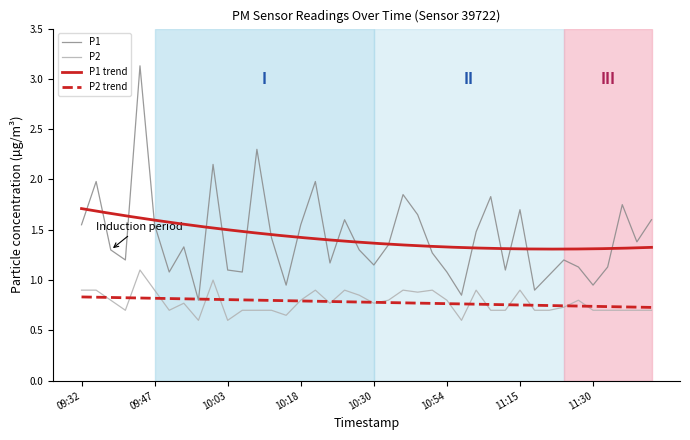

What is the difference between the maximum and minimum values in the P2 series?

0.5